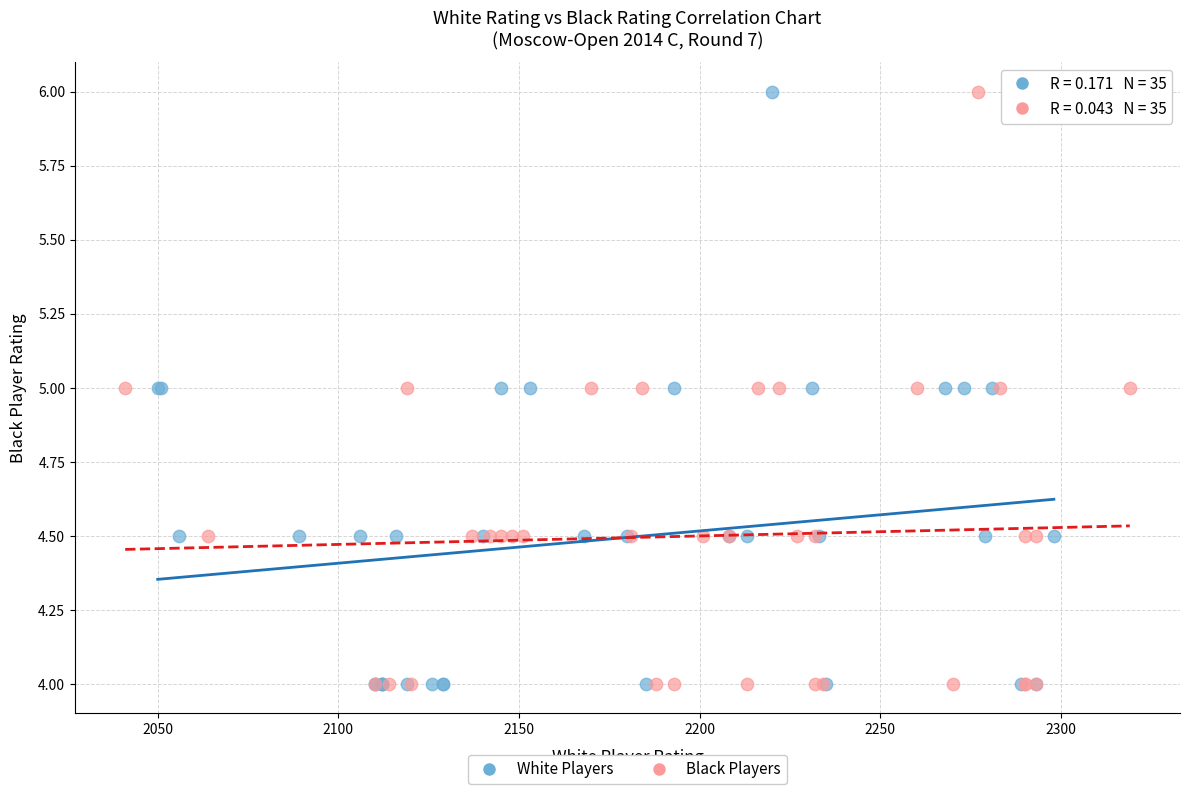

What are all the series names shown in the legend?

White Players, Black Players